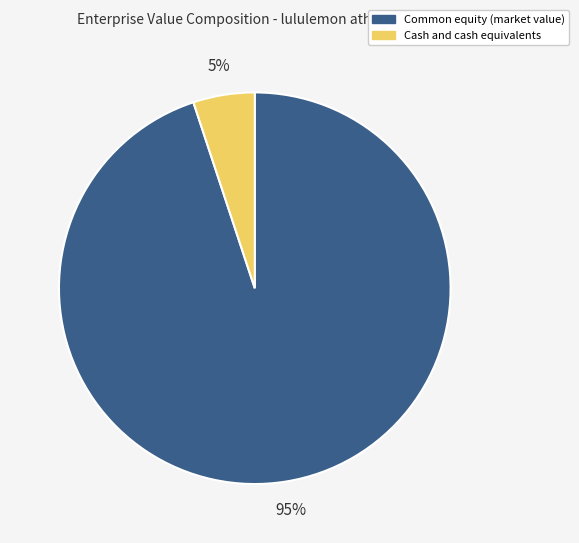

Combined, do Common equity (market value) and Cash and cash equivalents account for over 50%?

Yes